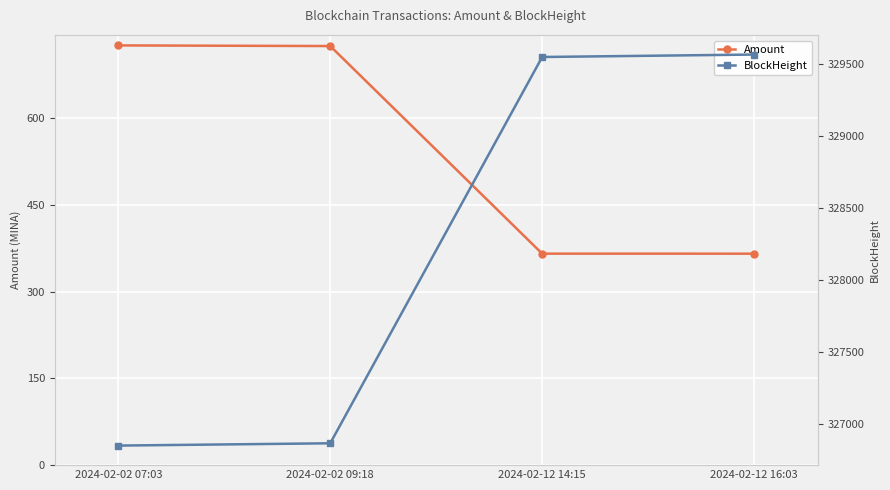

Is the value of Amount at 2024-02-02 09:18 greater than the value of BlockHeight at 2024-02-02 07:03?

No